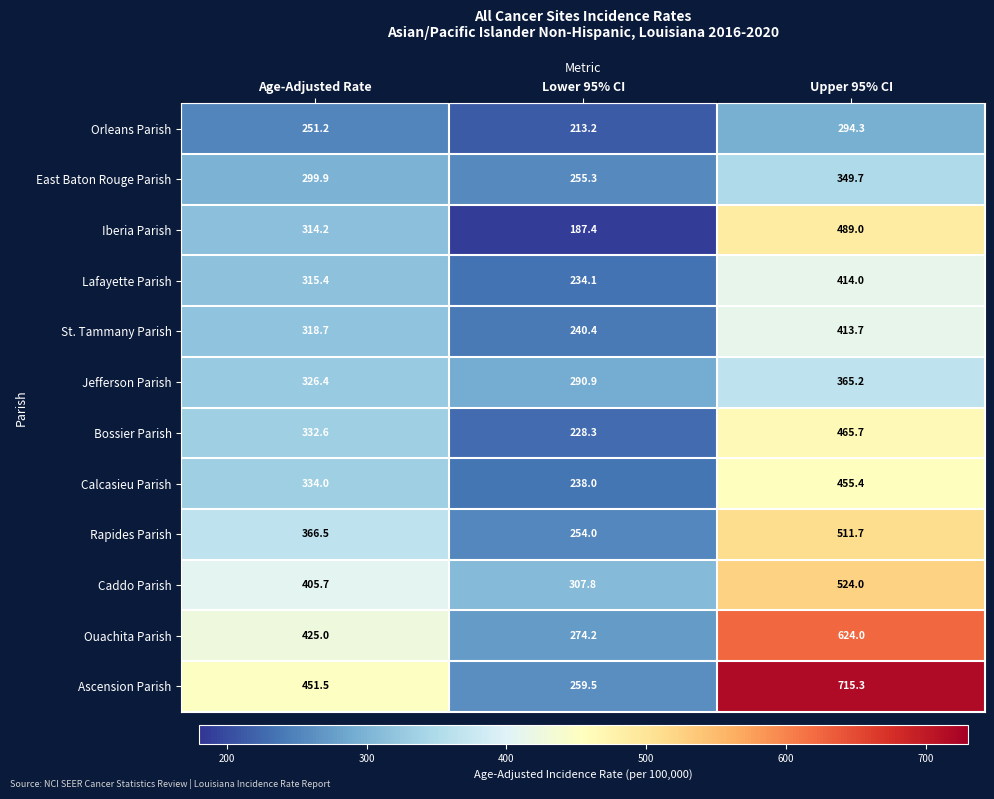

Which category has the lowest value in the Bossier Parish series?

Lower 95% CI